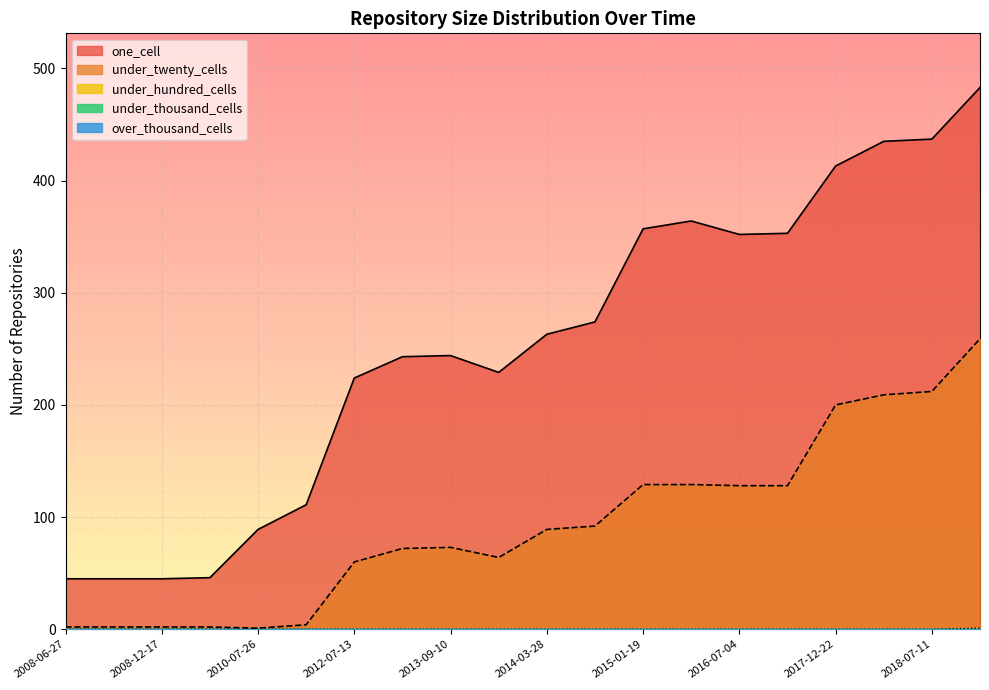

What is the greatest value displayed?

483